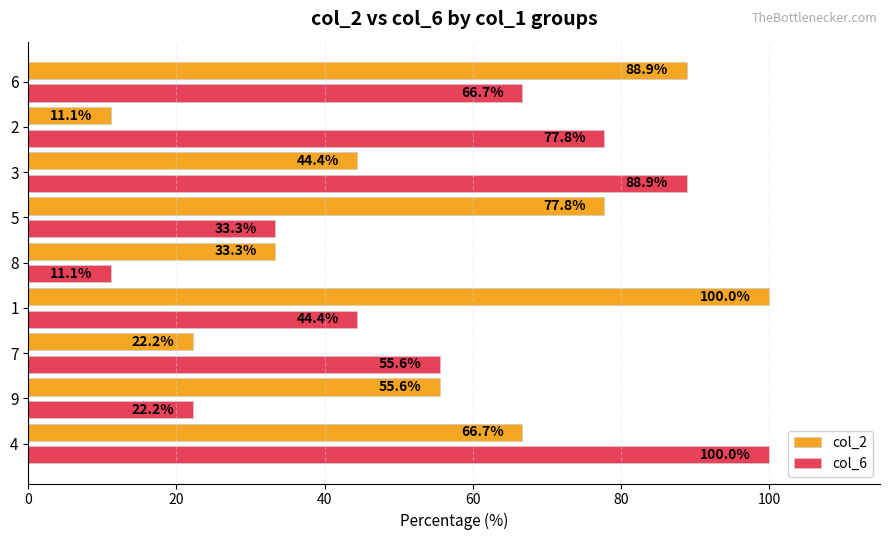

Which category has the lowest value in the col_6 series?

8